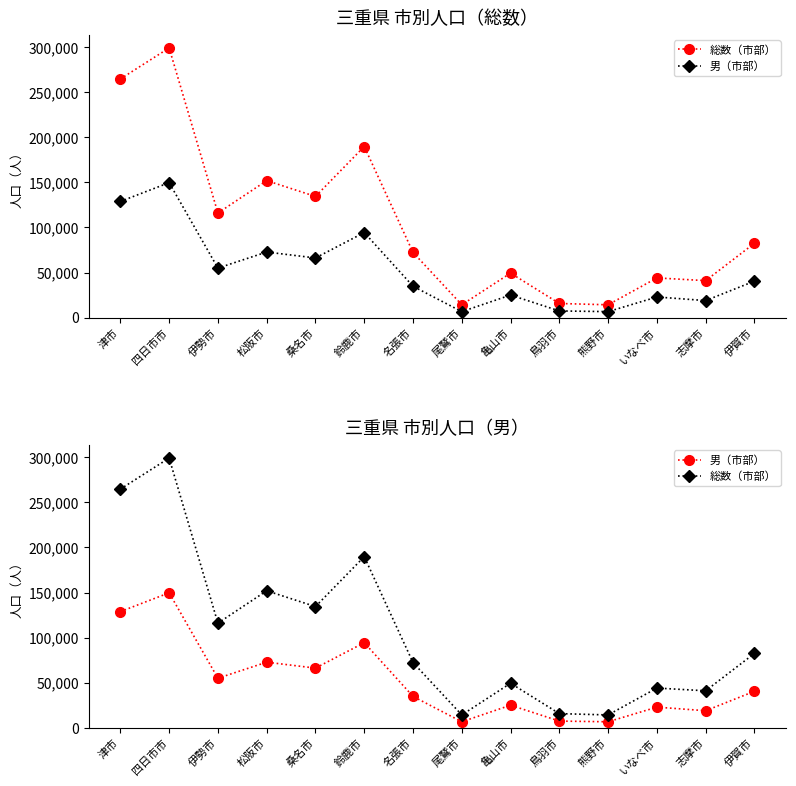

Is this an area chart (filled region under the line)?

No